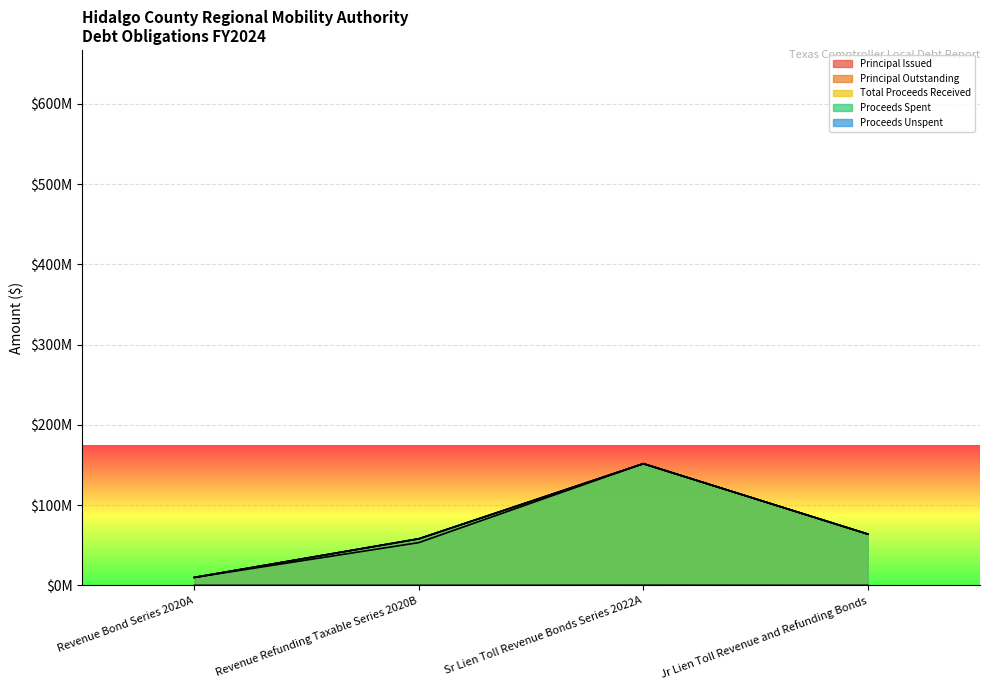

What are all the series names shown in the legend?

Principal Issued, Principal Outstanding, Total Proceeds Received, Proceeds Spent, Proceeds Unspent